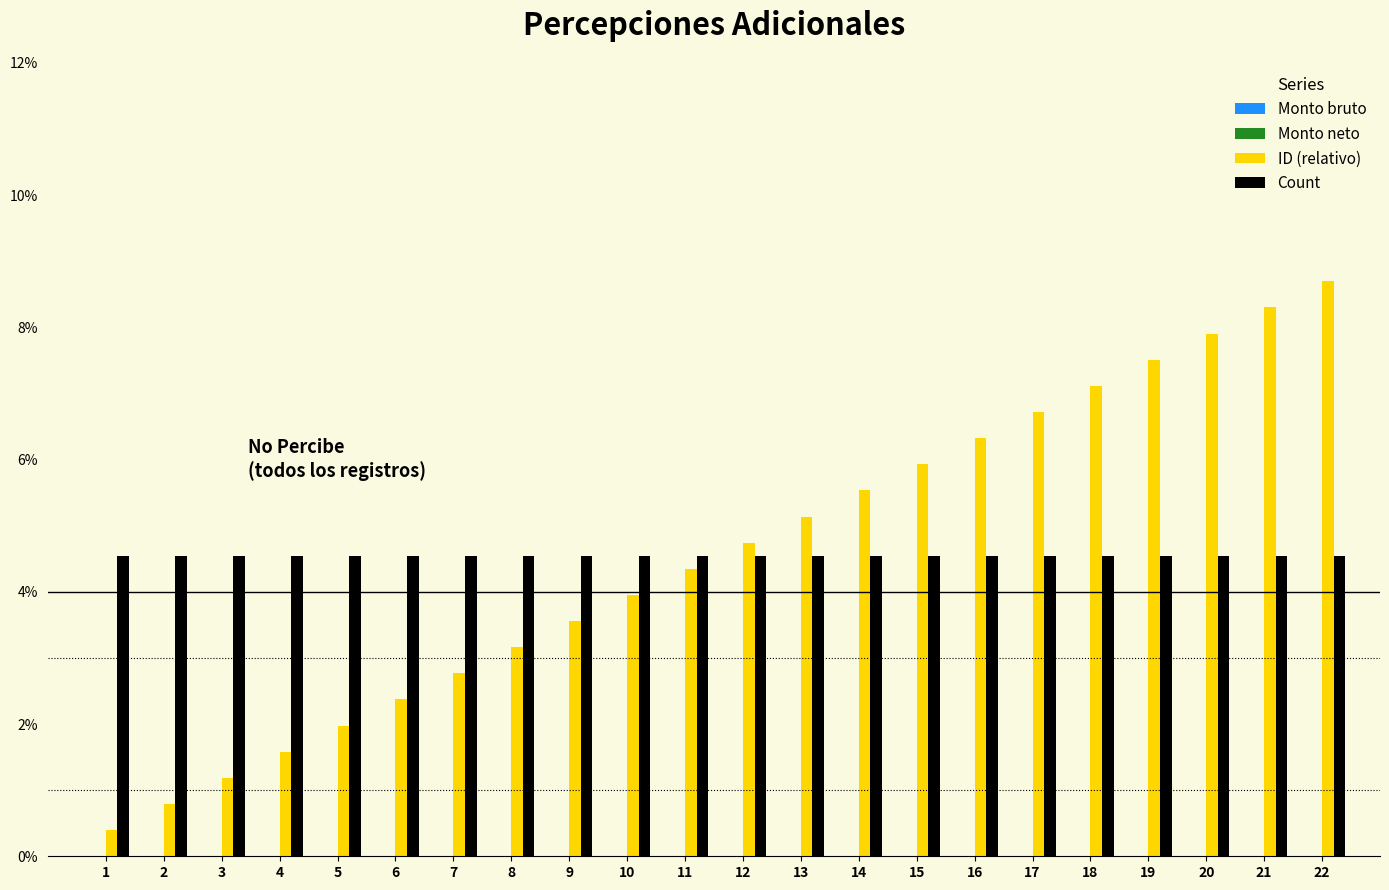

What is the value of the Count bar at the 14th from the left?

4.5